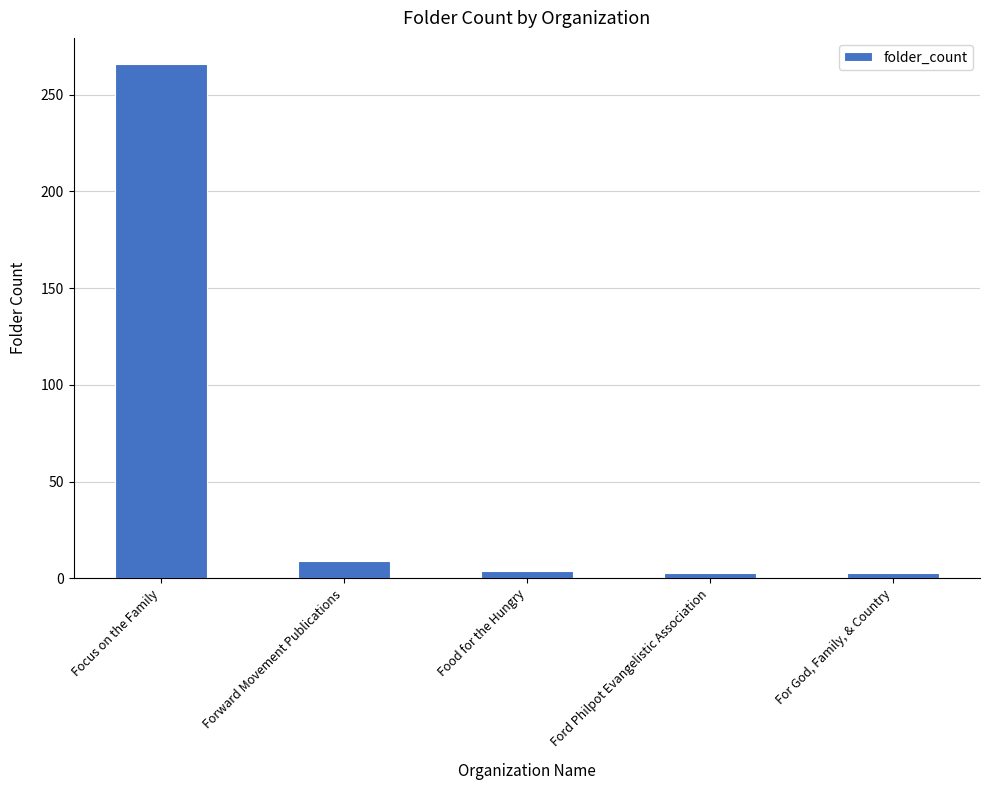

Which has a higher value, Food for the Hungry or Focus on the Family?

Focus on the Family